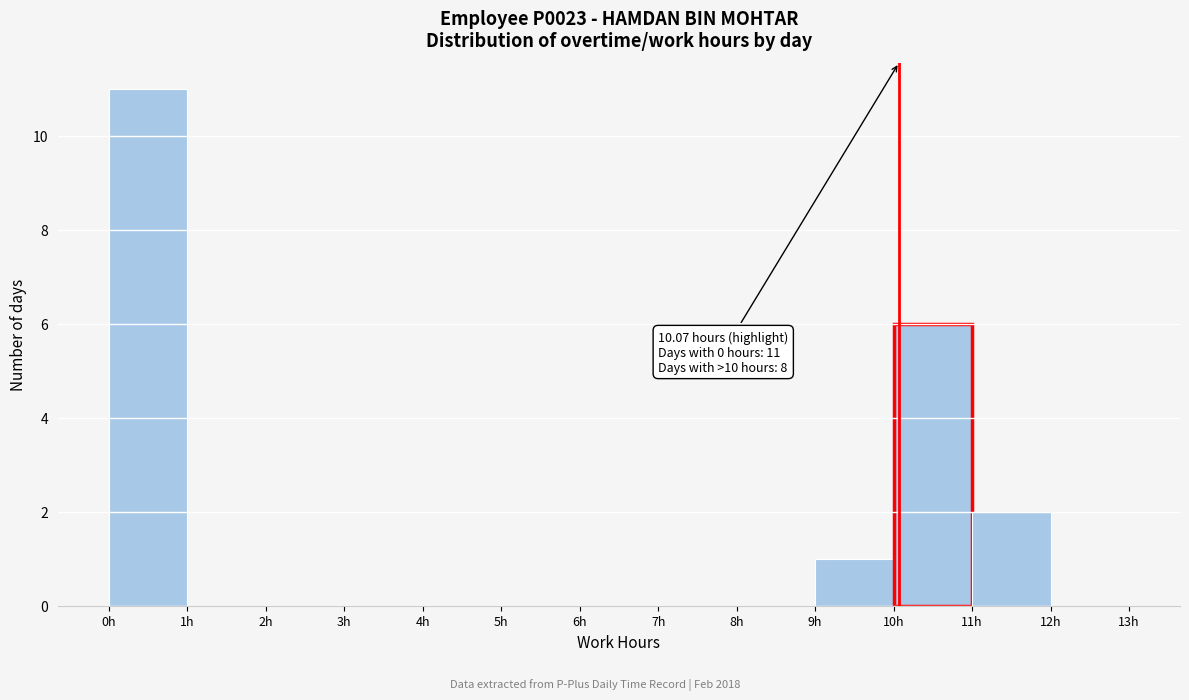

Over which range of the x-axis is the bar tallest?

0 to 1